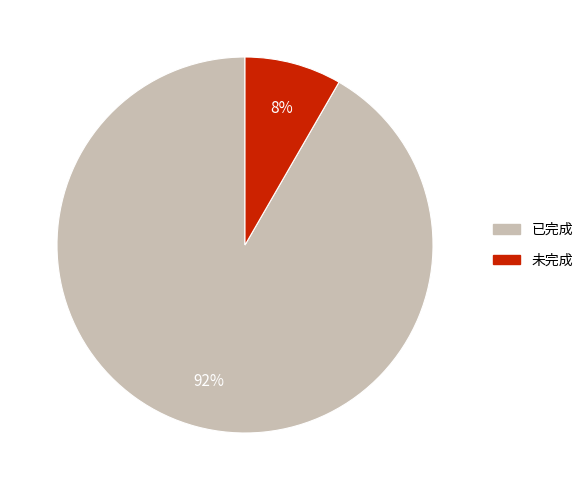

Rank the categories by value from lowest to highest.

未完成, 已完成